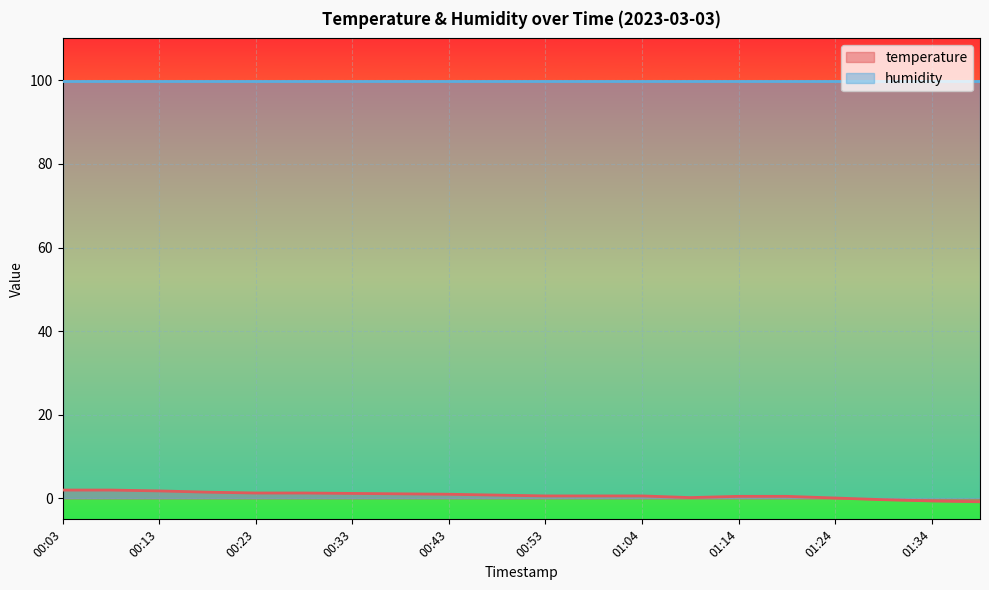

What is the difference between the values at 00:23 and 00:58?

0.7